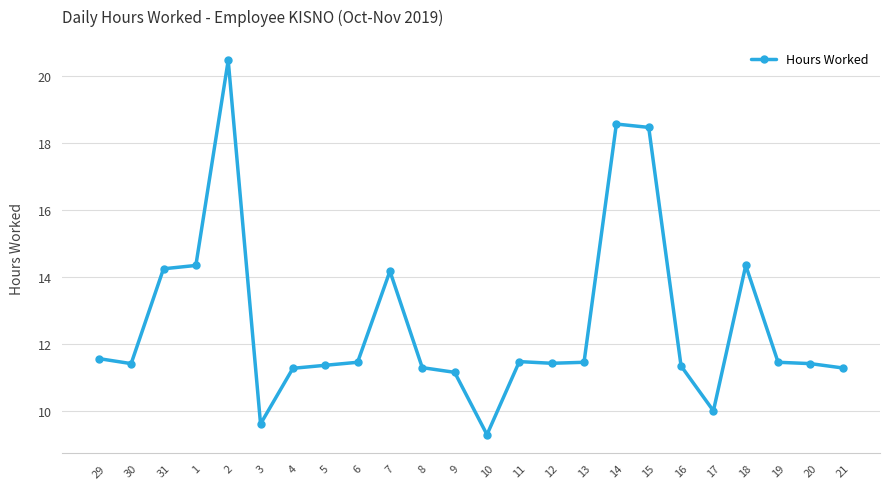

Where does the data first go above 11?

29